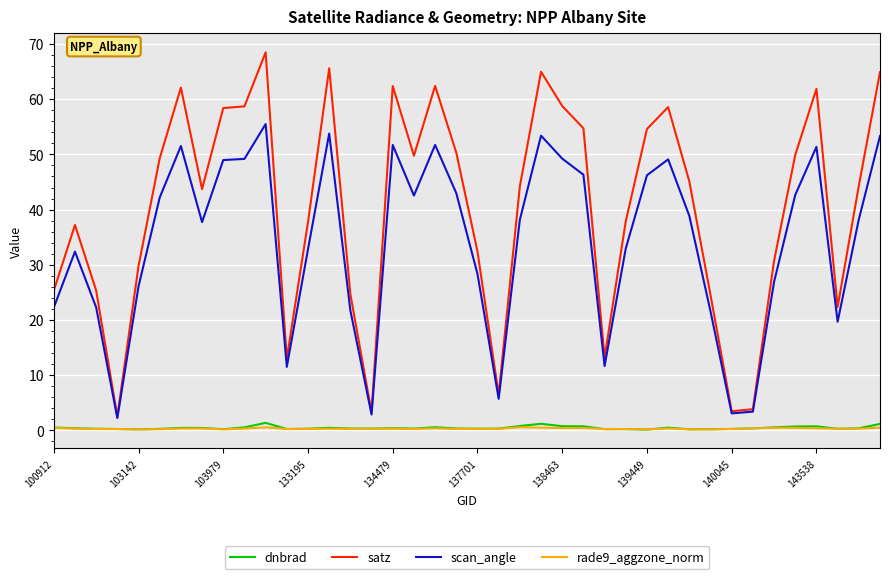

True or false: dnbrad and satz cross at least once.

False